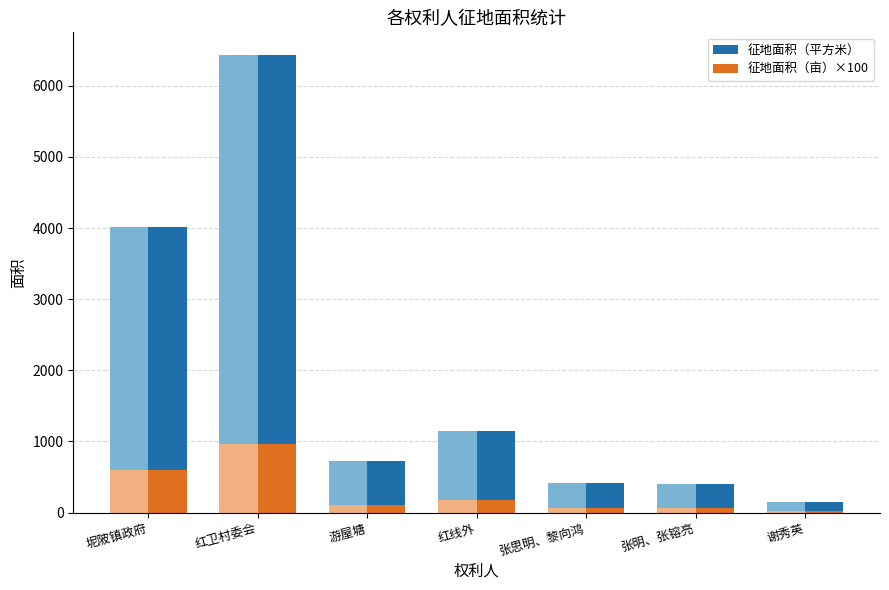

Read the 征地面积（亩）×100 value at 谢秀英.

21.7